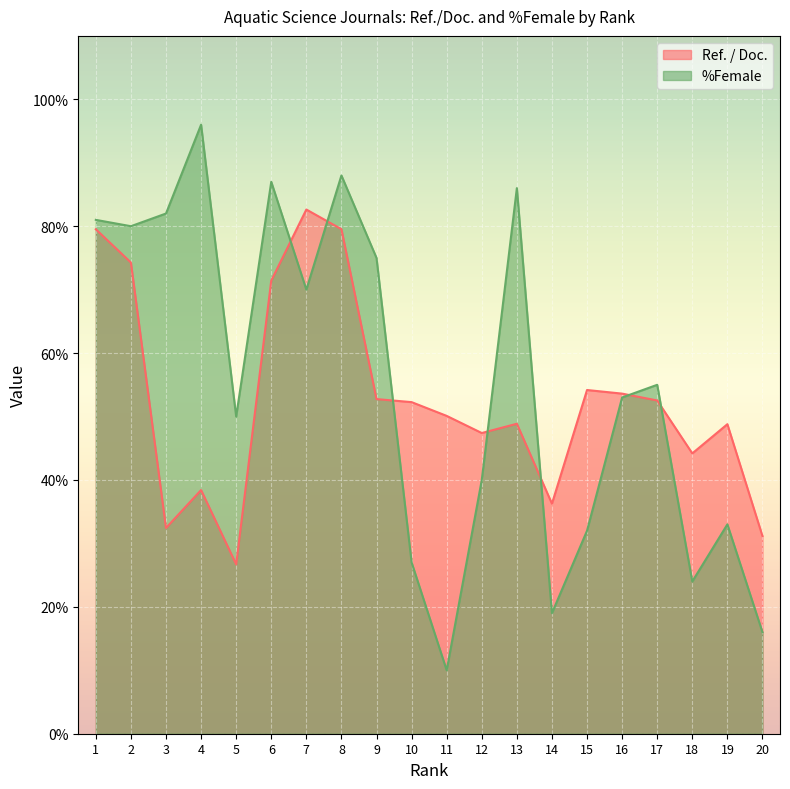

Does the chart display data point markers on the line(s)?

No